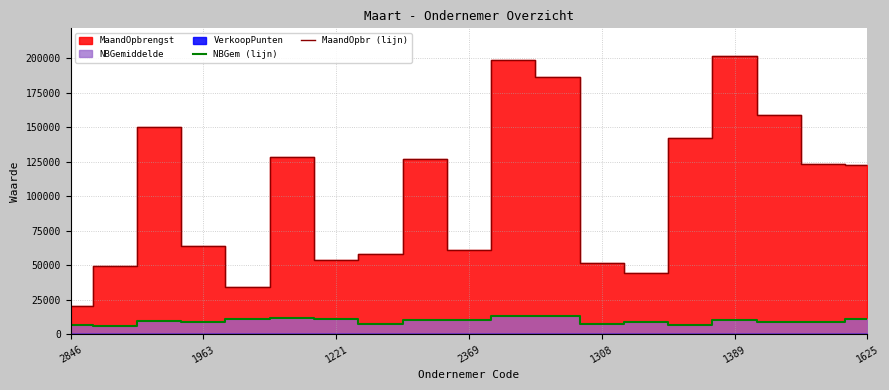

True or false: NBGem (lijn) has a value of 7376 at 1308.

True